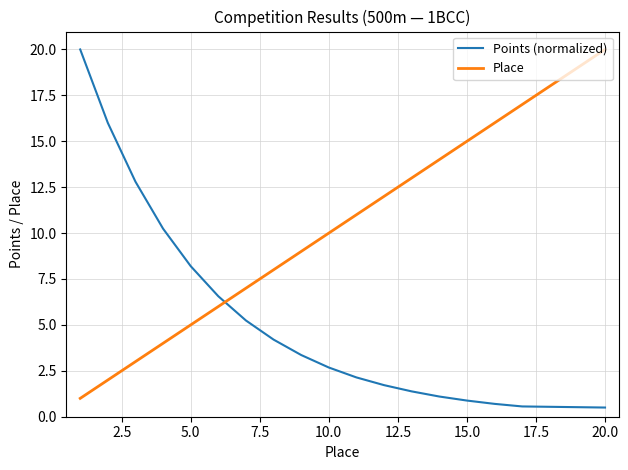

Which series has the largest total across all categories?

Place